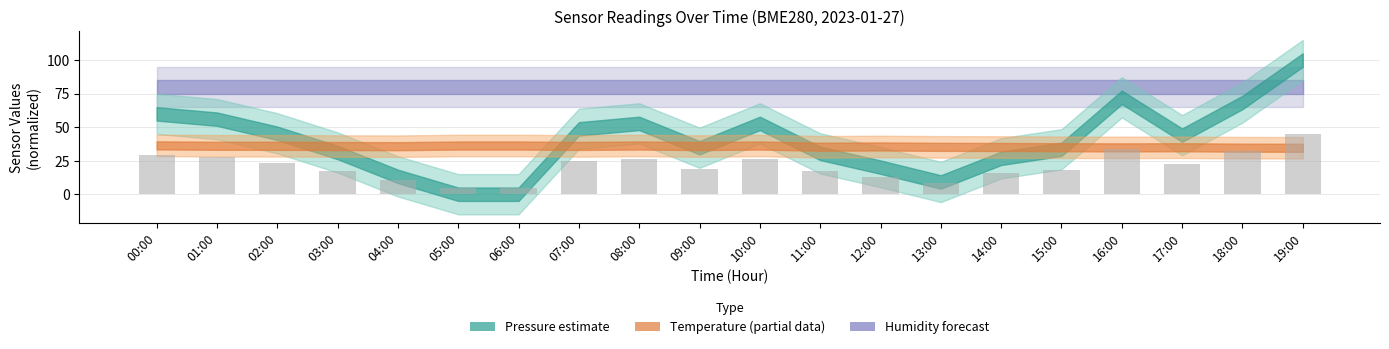

At which category does the chart reach its peak across all series?

19:00